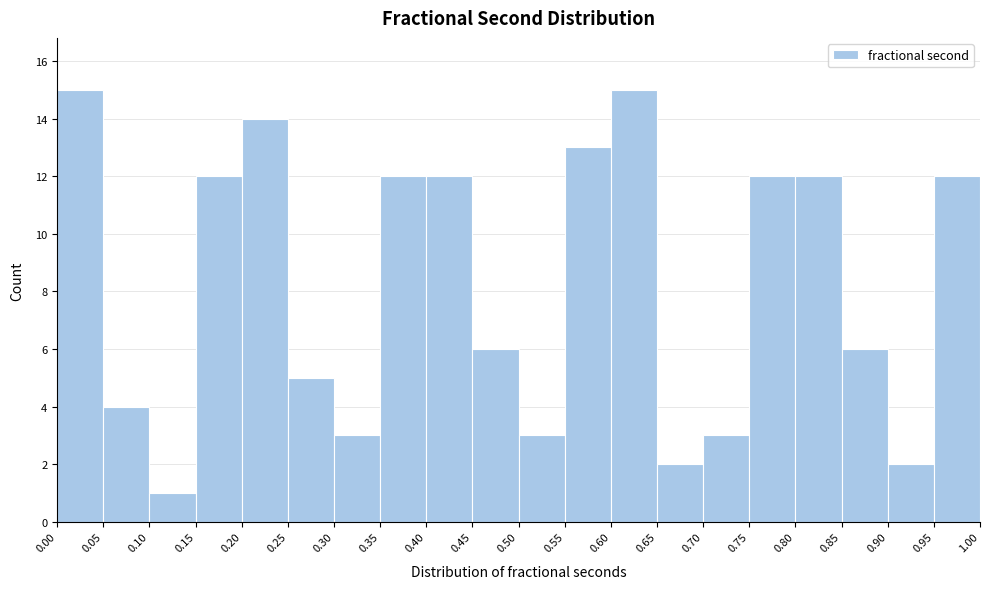

Reading left to right, list every bar in this chart as the range it spans on the x-axis followed by its height. The values are not printed on the chart, so give them approximately, as read against the axis.

0.00 to 0.05: 15
0.05 to 0.10: 4
0.10 to 0.15: 1
0.15 to 0.20: 12
0.20 to 0.25: 14
0.25 to 0.30: 5
0.30 to 0.35: 3
0.35 to 0.40: 12
0.40 to 0.45: 12
0.45 to 0.50: 6
0.50 to 0.55: 3
0.55 to 0.60: 13
0.60 to 0.65: 15
0.65 to 0.70: 2
0.70 to 0.75: 3
0.75 to 0.80: 12
0.80 to 0.85: 12
0.85 to 0.90: 6
0.90 to 0.95: 2
0.95 to 1.00: 12